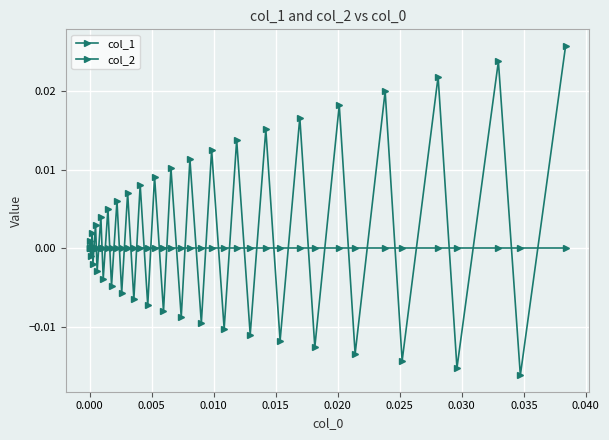

Which series has the largest range (max minus min)?

col_1